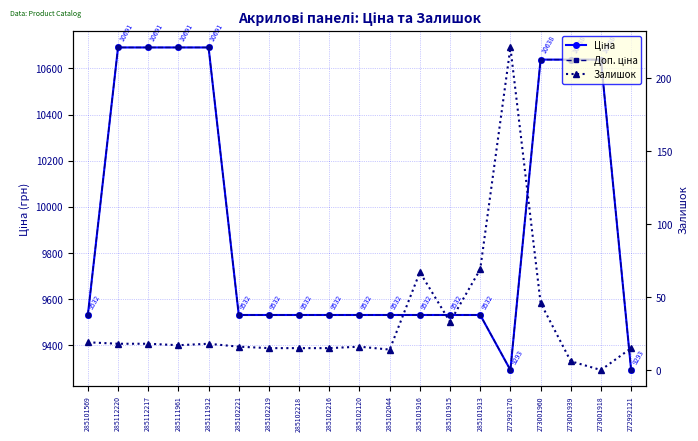

At which category does Доп. ціна reach its first local valley?

272992170